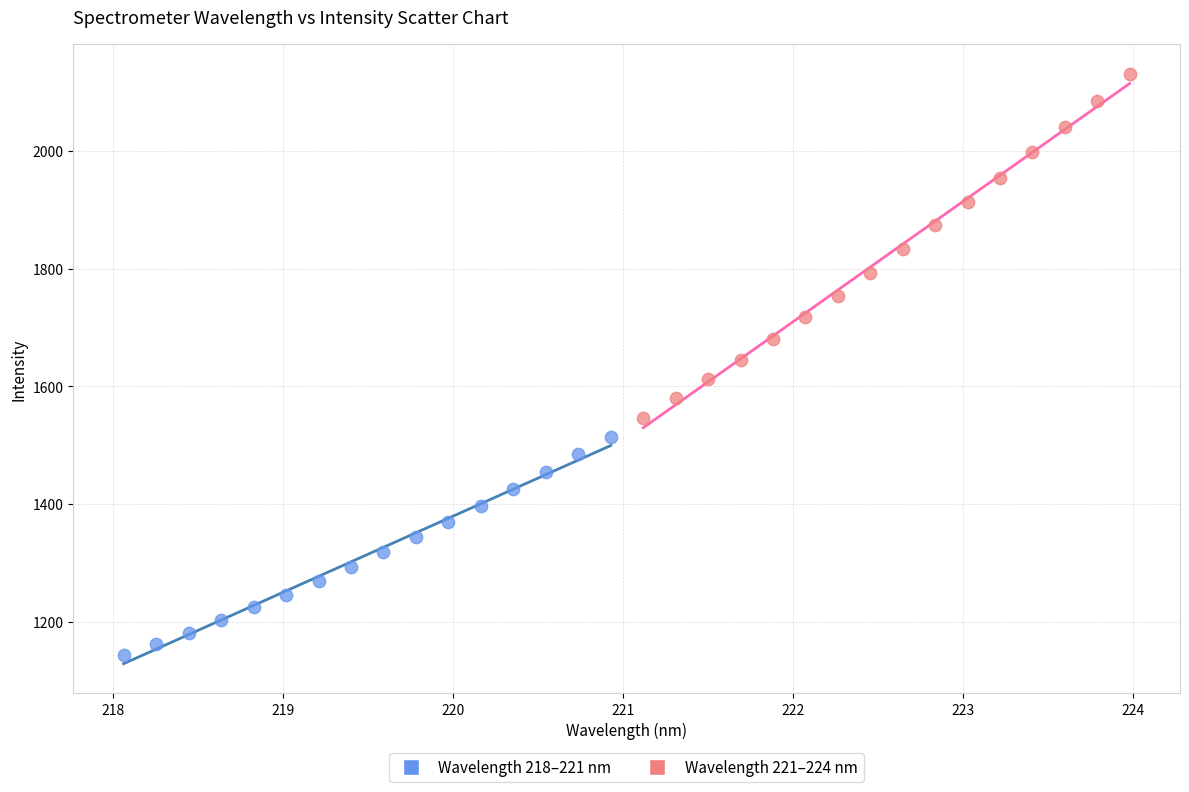

Which series has the widest spread of Y values?

Wavelength 221–224 nm